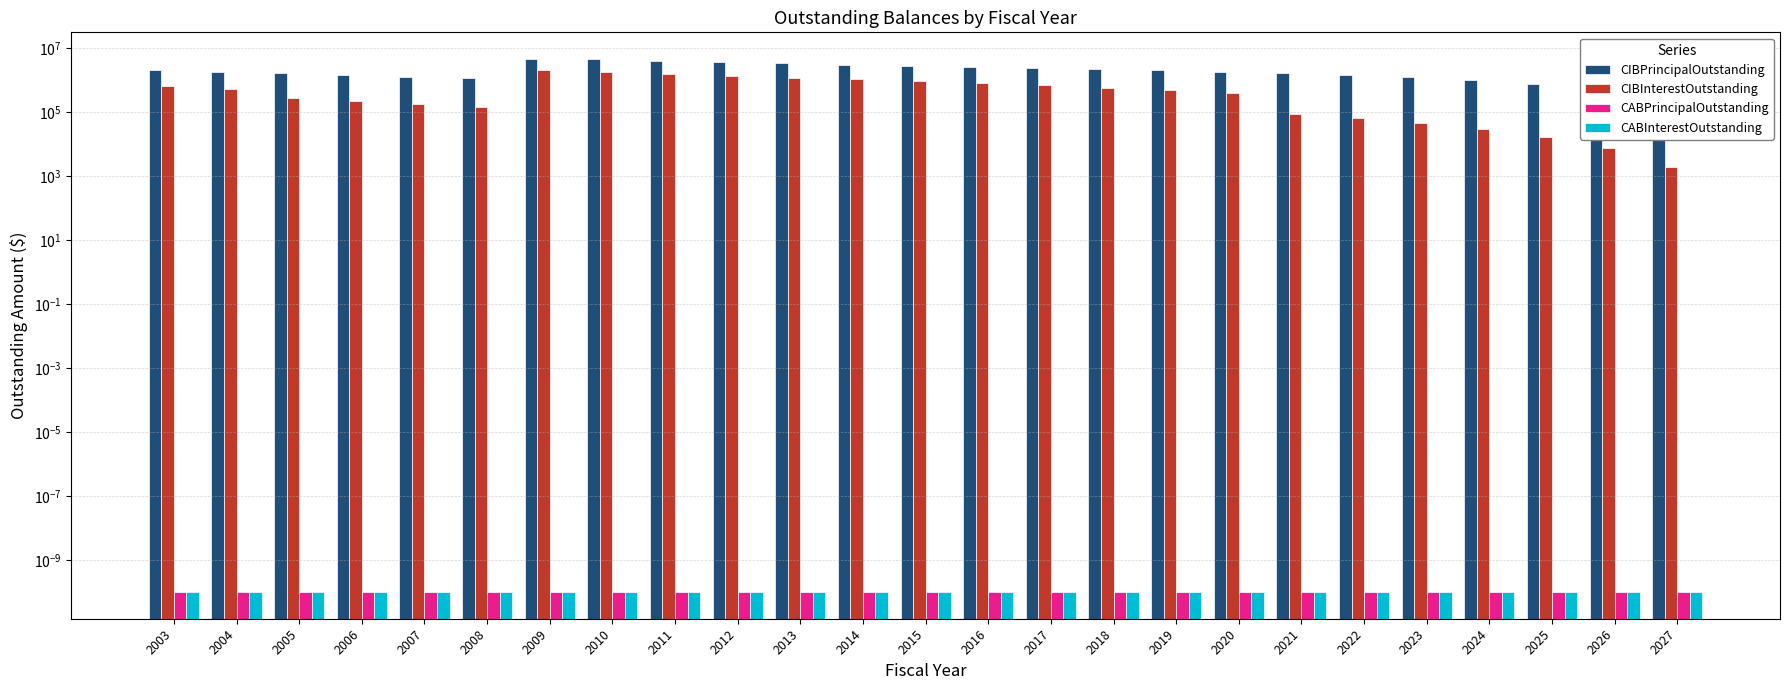

What is the difference between the maximum and minimum values in the CIBPrincipalOutstanding series?

4244000.0